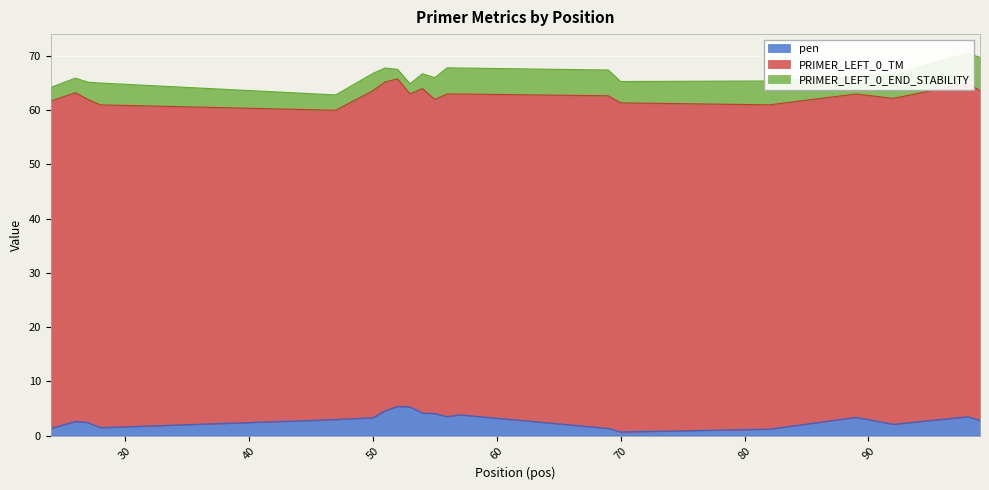

What is the sum of the PRIMER_LEFT_0_TM values at 26 and 47?

117.7